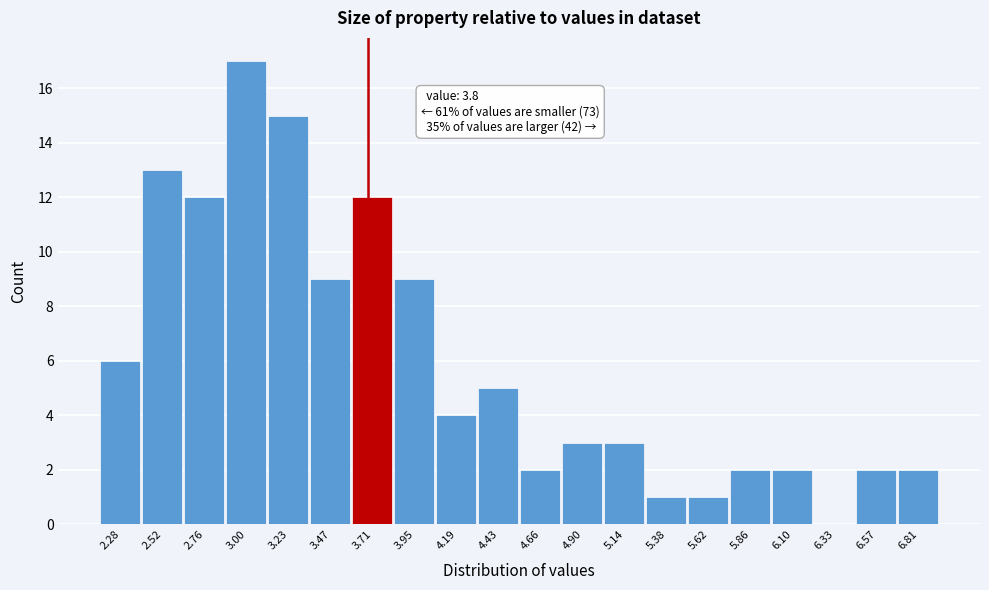

Reading left to right, what are all the values shown in this chart?

2.28=6	2.52=13	2.76=12	3.00=17	3.23=15	3.47=9	3.71=12	3.95=9	4.19=4	4.43=5	4.66=2	4.90=3	5.14=3	5.38=1	5.62=1	5.86=2	6.10=2	6.33=0	6.57=2	6.81=2